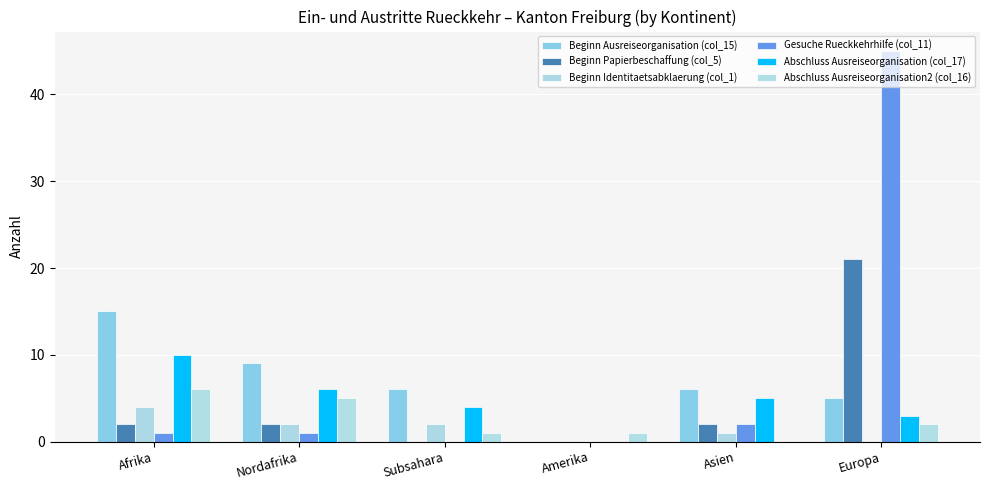

Where does the Abschluss Ausreiseorganisation2 (col_16) series first go above 2?

Afrika